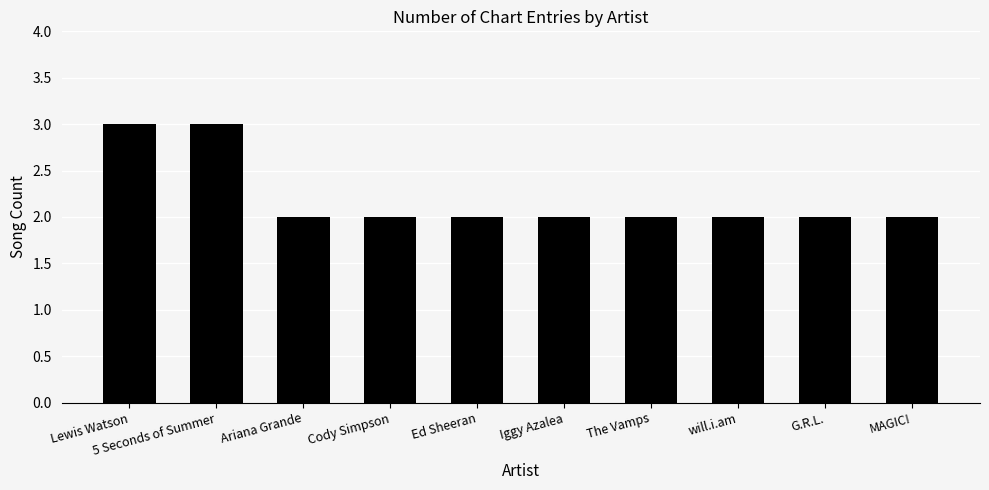

What is the ratio of the value at MAGIC! to the value at Ed Sheeran?

1.0